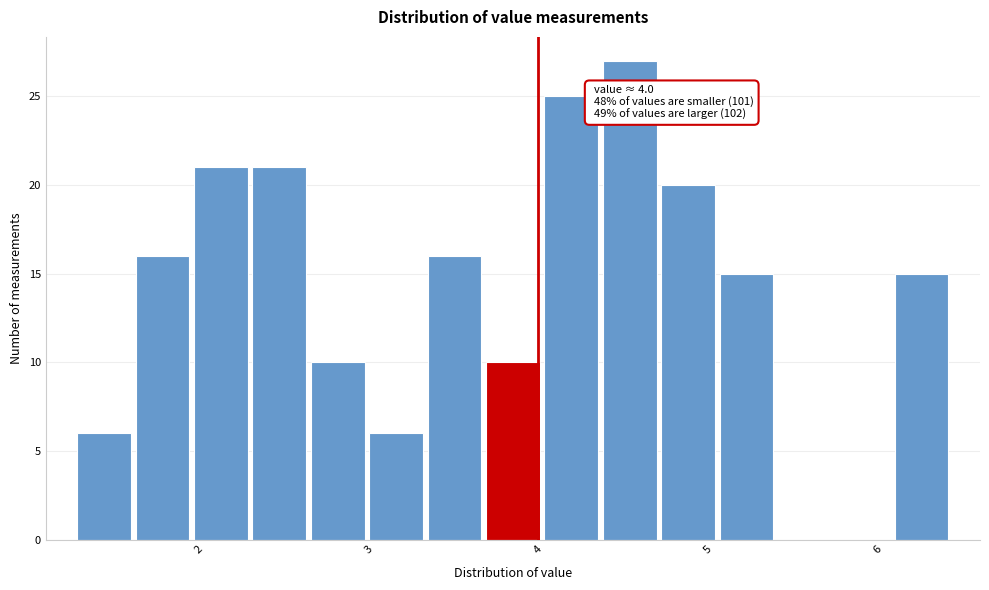

Read against the x-axis, roughly where is the centre of the tallest bar?

4.5